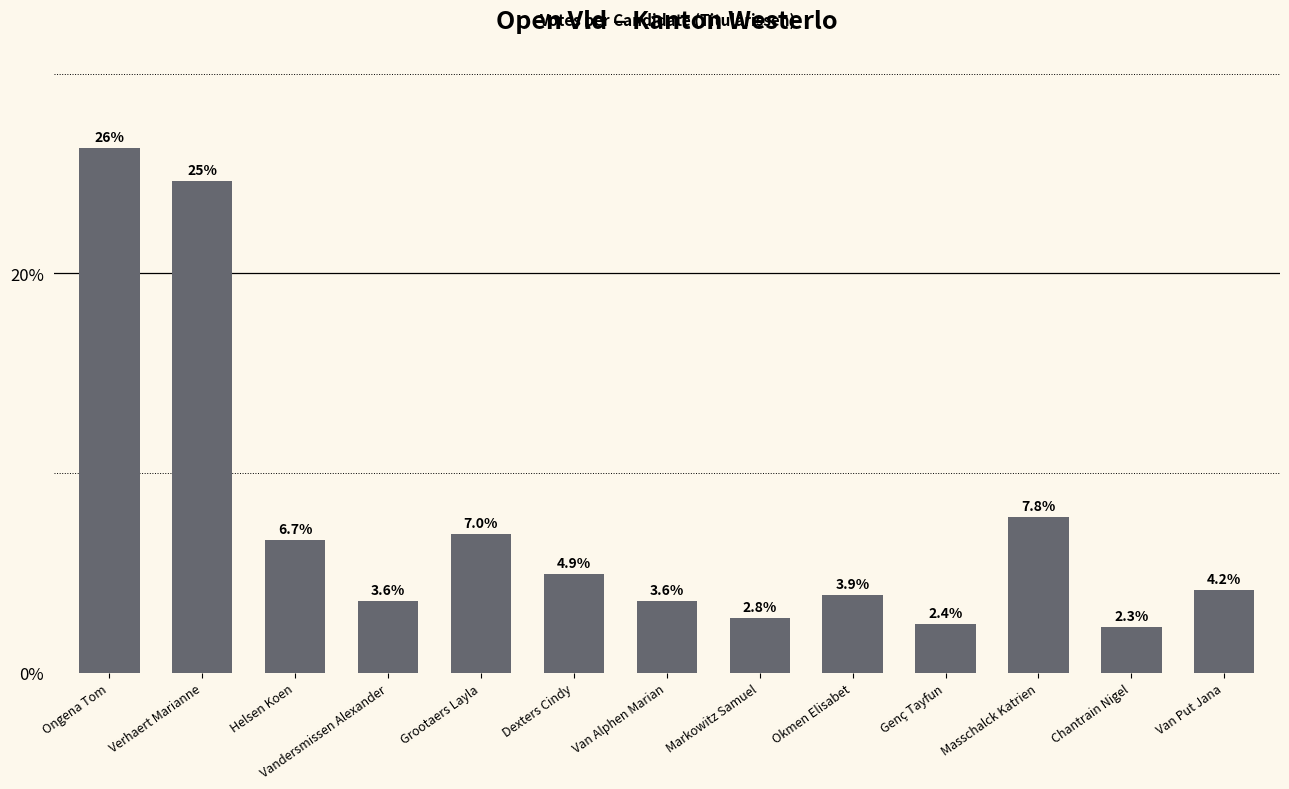

Which category has the lowest value across all series?

Chantrain Nigel